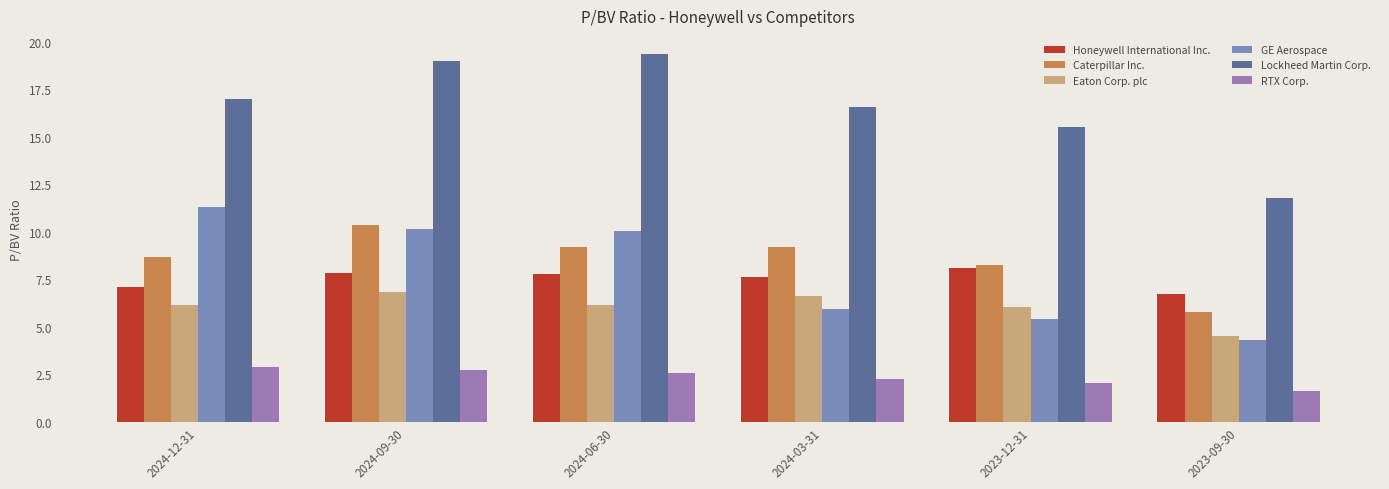

Where is RTX Corp. nearest to the value 2?

2023-12-31